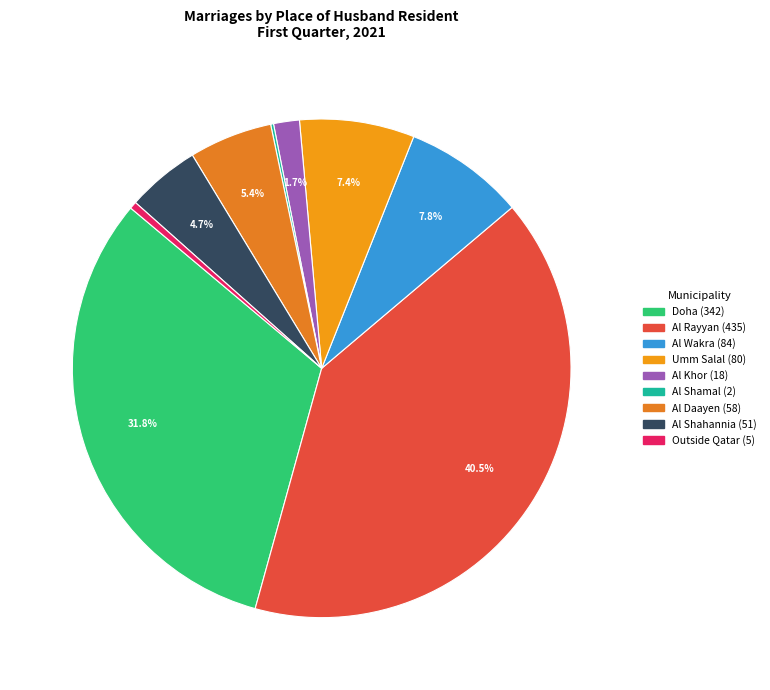

Count the number of slices in the pie.

9